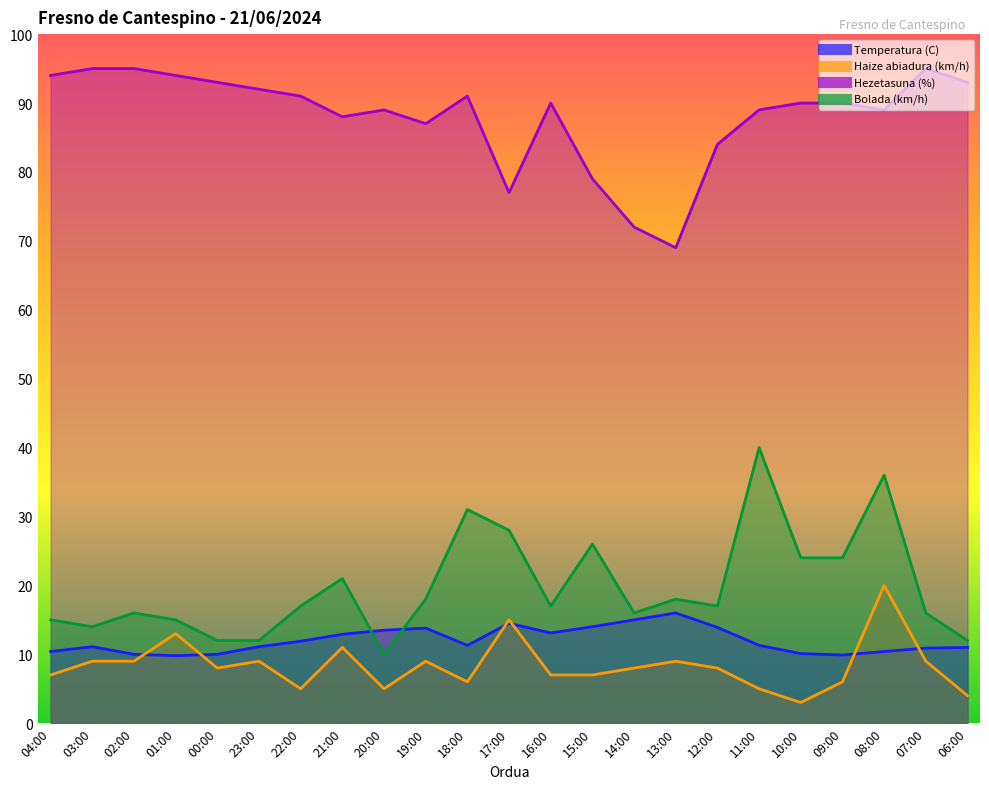

What is the label of the 11th point from the right?

16:00